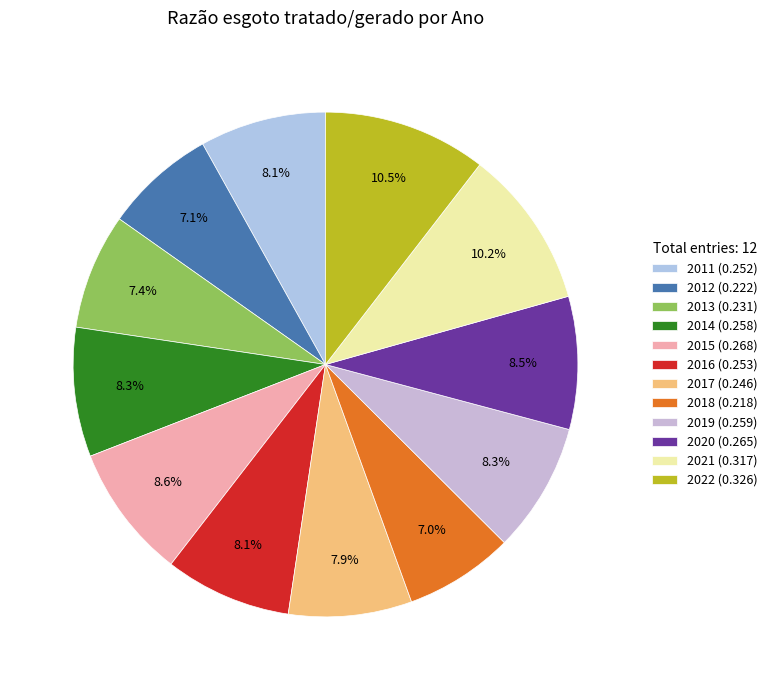

Count the number of slices in the pie.

12